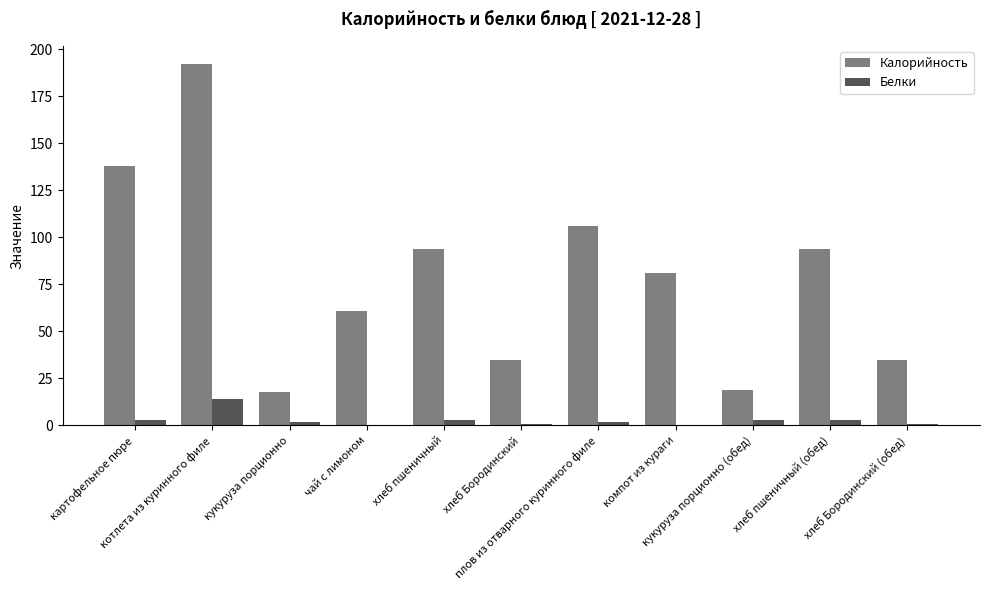

Which series has the widest spread of values?

Калорийность